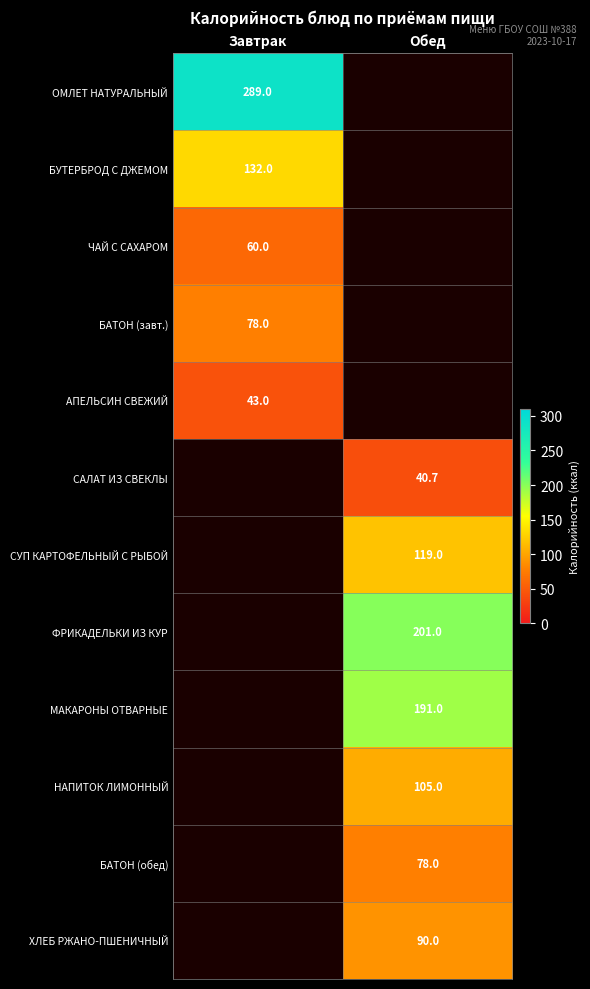

True or false: АПЕЛЬСИН СВЕЖИЙ has a value of 43.0 at Завтрак.

True